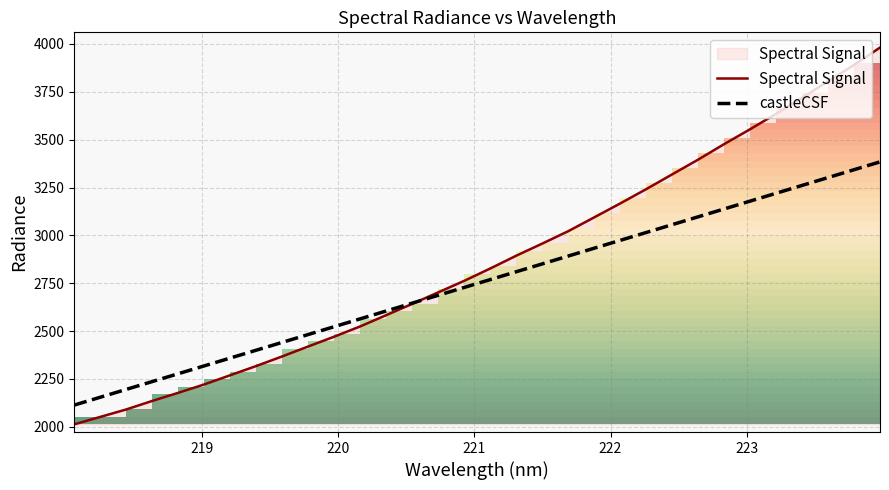

What is the maximum value for Spectral Signal?

3981.2